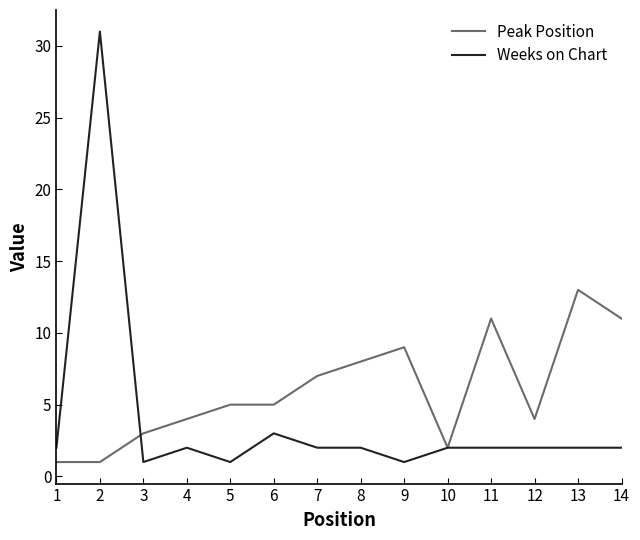

What is the maximum value shown in the chart?

31